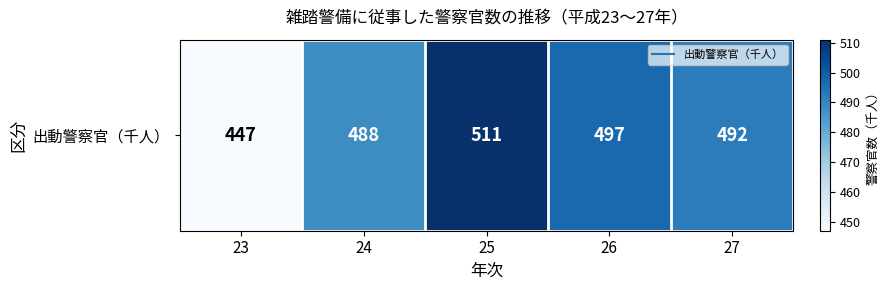

At which label is the value closest to 479?

24